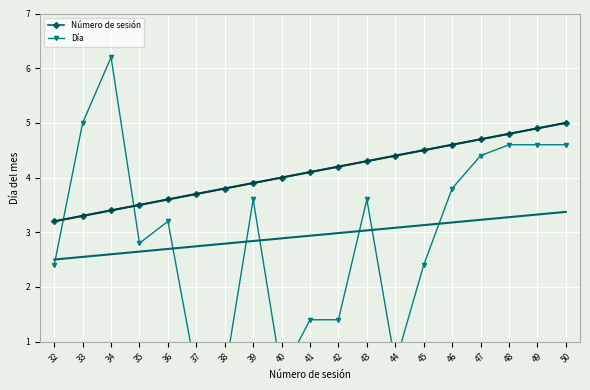

True or false: Número de sesión has a value of 4.9 at 49.

True